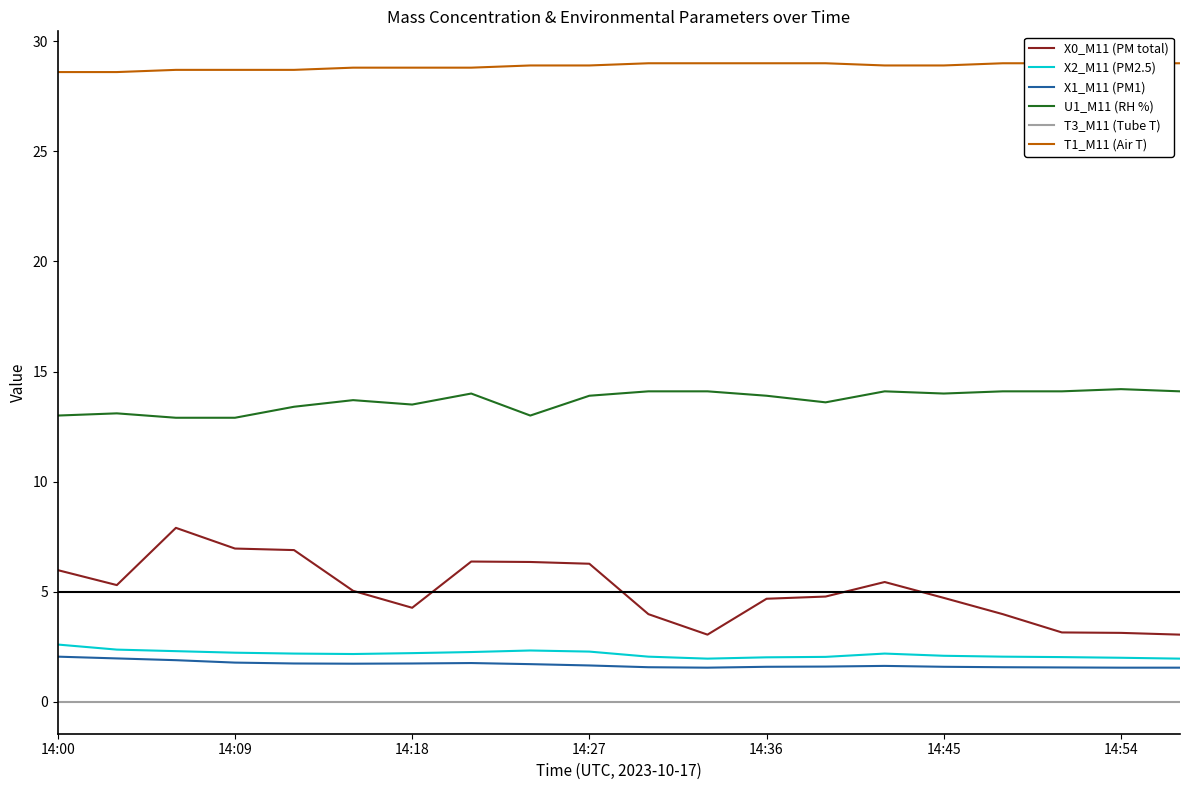

At which category does the chart reach its minimum across all series?

14:00